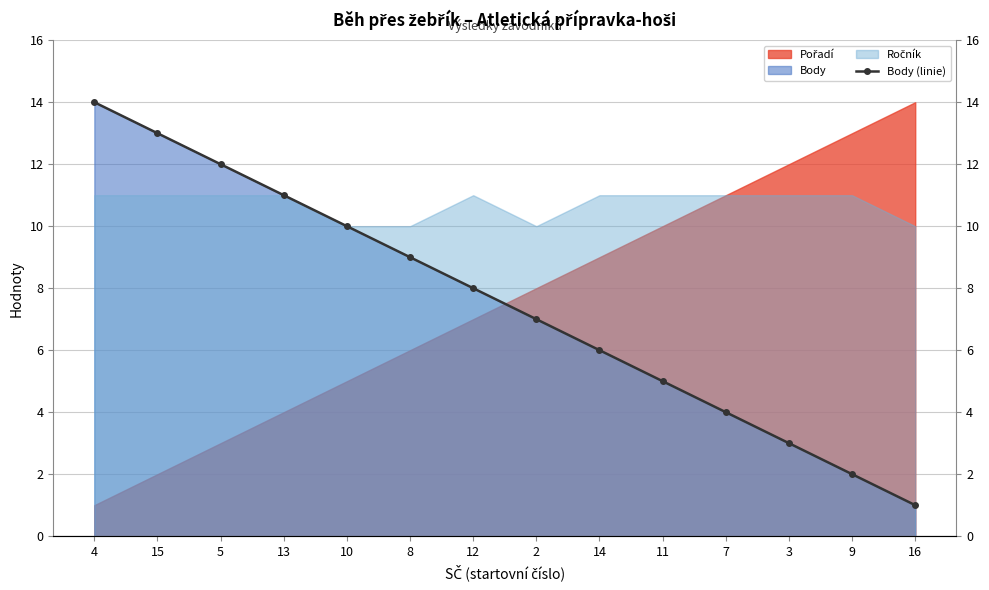

What is the smallest value displayed?

1